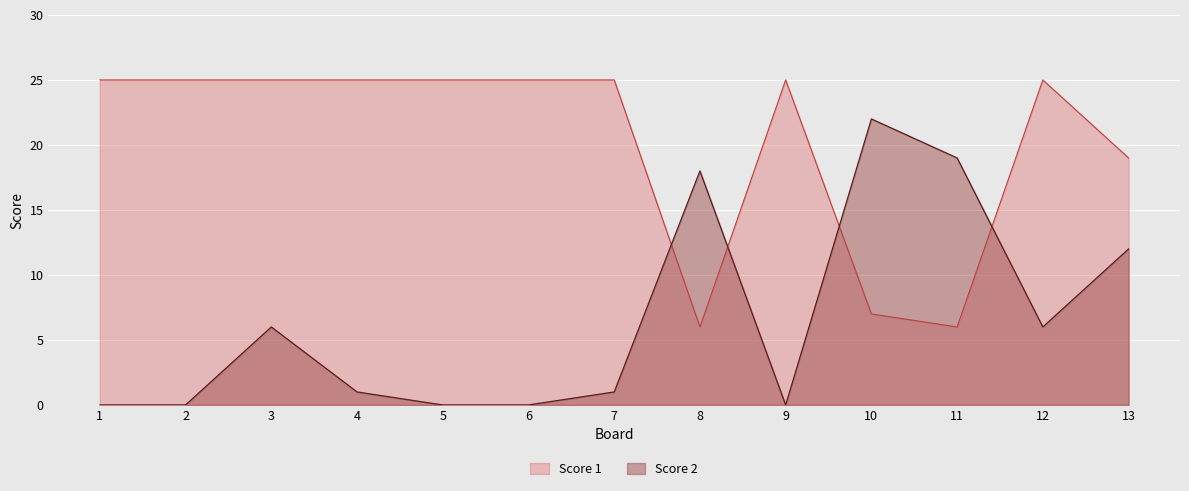

True or false: Score 1 and Score 2 intersect in this chart.

True